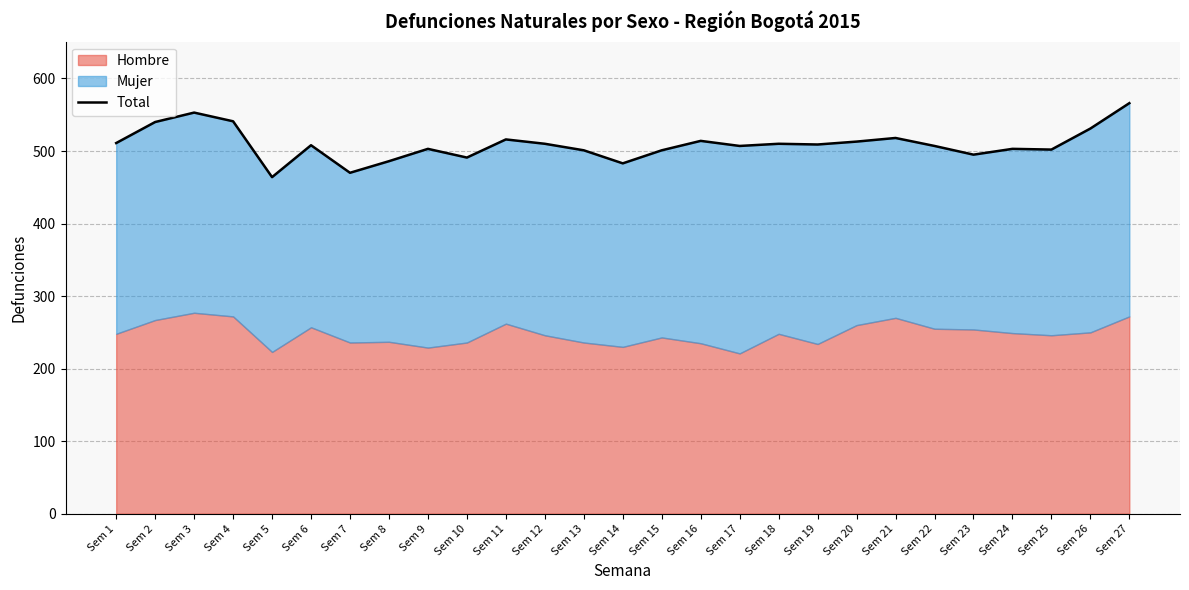

How many points are higher than both their immediate neighbors (excluding endpoints)?

8